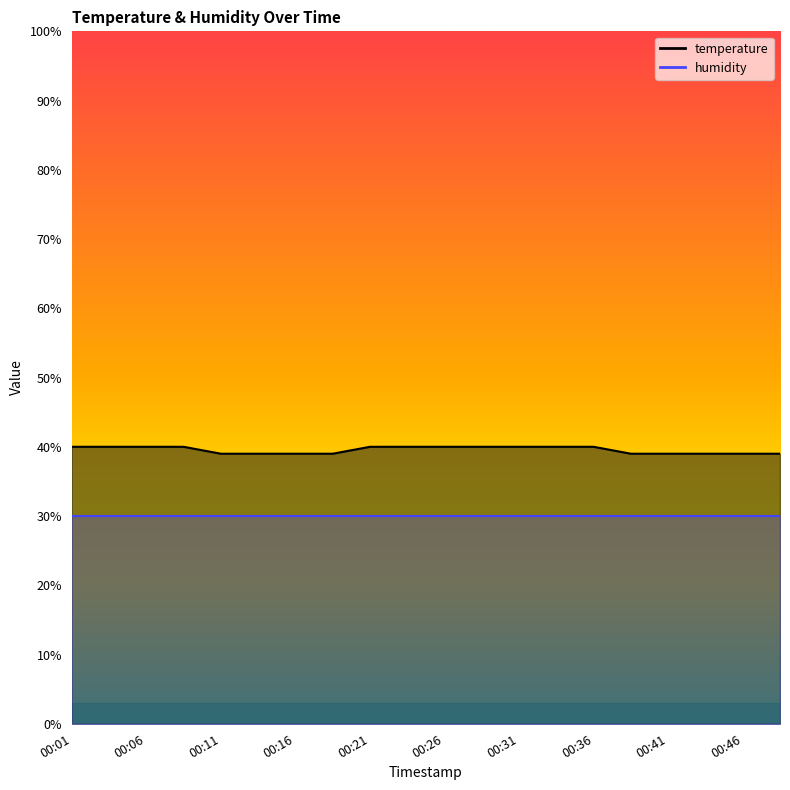

Between 00:14 and 00:24, which is larger?

00:24